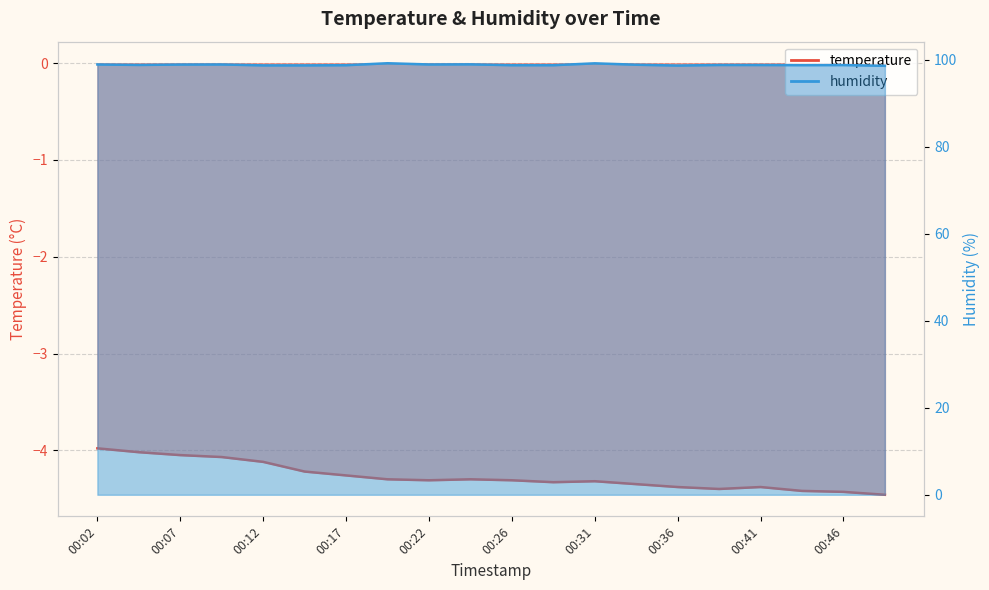

In temperature, how many points are higher than both neighbors (excluding endpoints)?

3